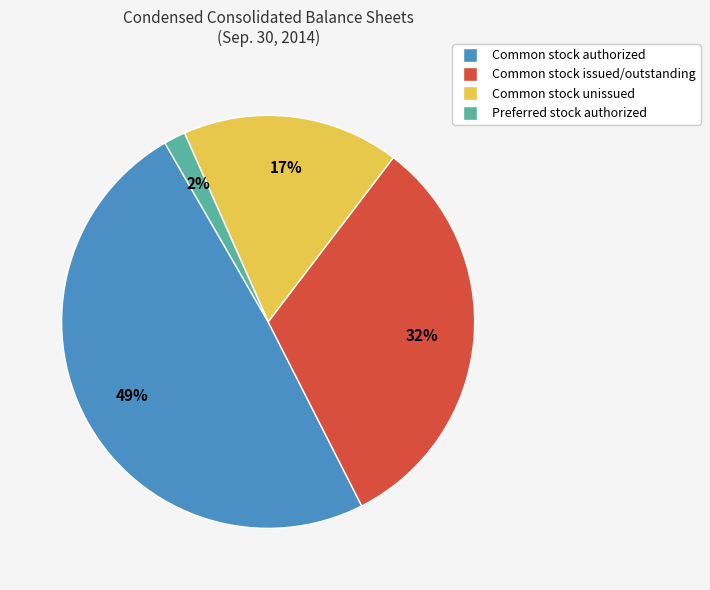

To the nearest percent, what is the average slice percentage?

25%